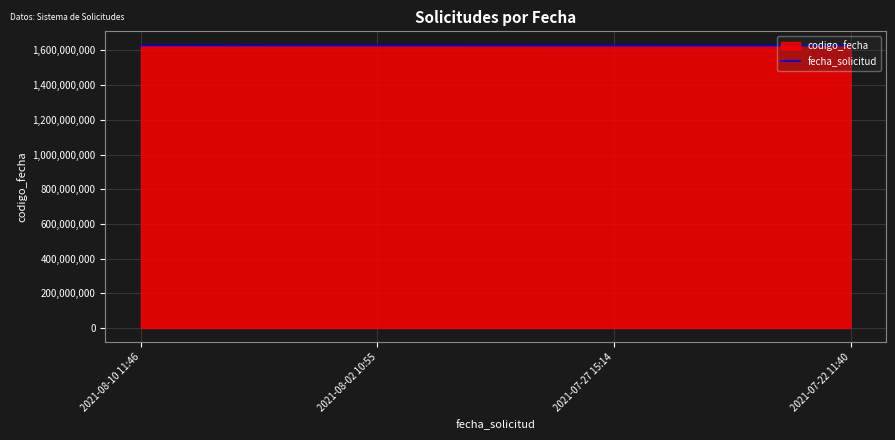

List the labels in order of value, largest first.

2021-08-10 11:46, 2021-08-02 10:55, 2021-07-27 15:14, 2021-07-22 11:40